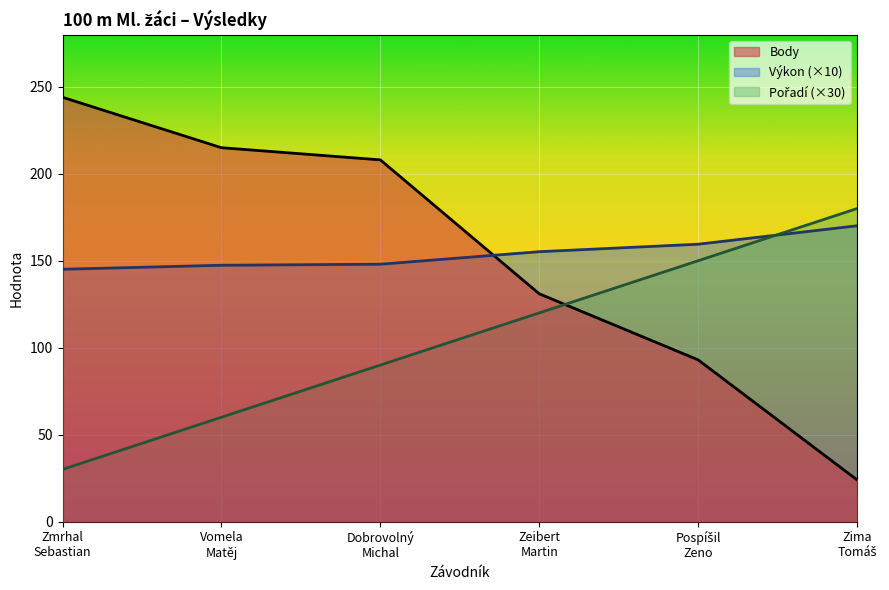

What is the difference between the highest and lowest values at Zeibert
Martin?

35.2